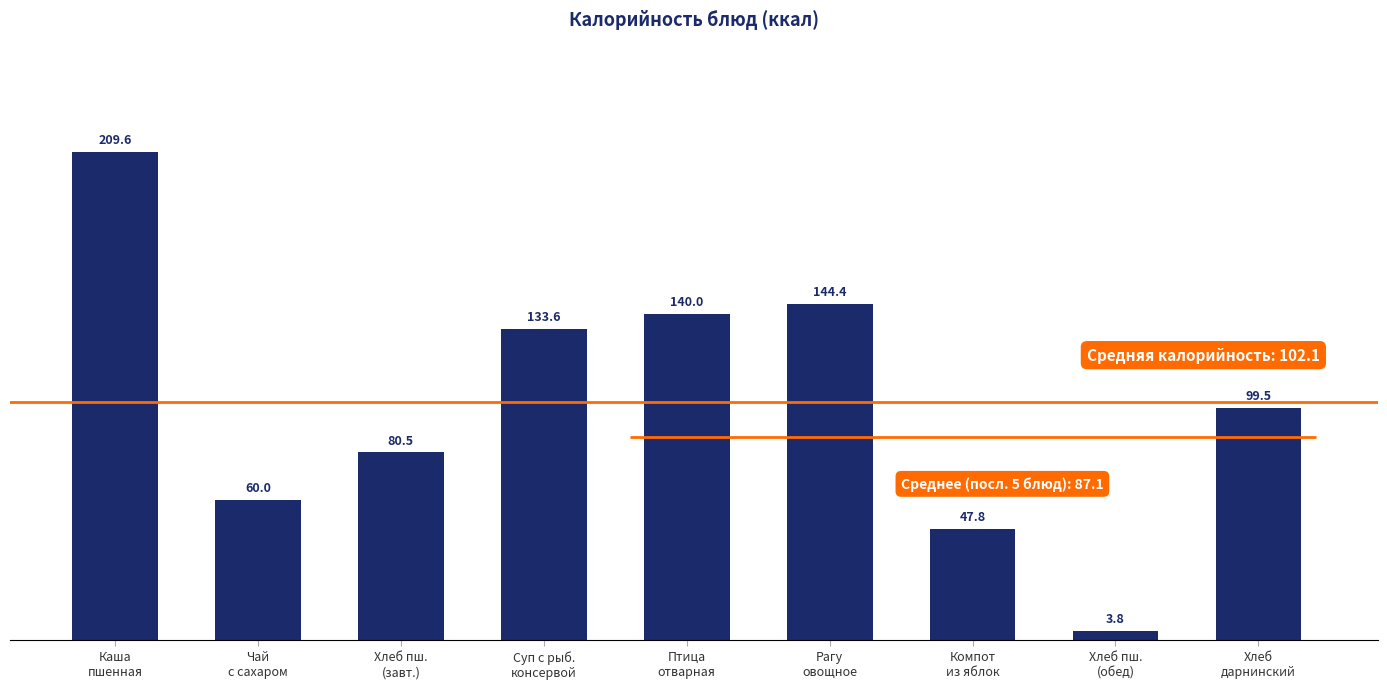

What is the sum of the values at Хлеб пш.
(завт.) and Чай
с сахаром?

140.5